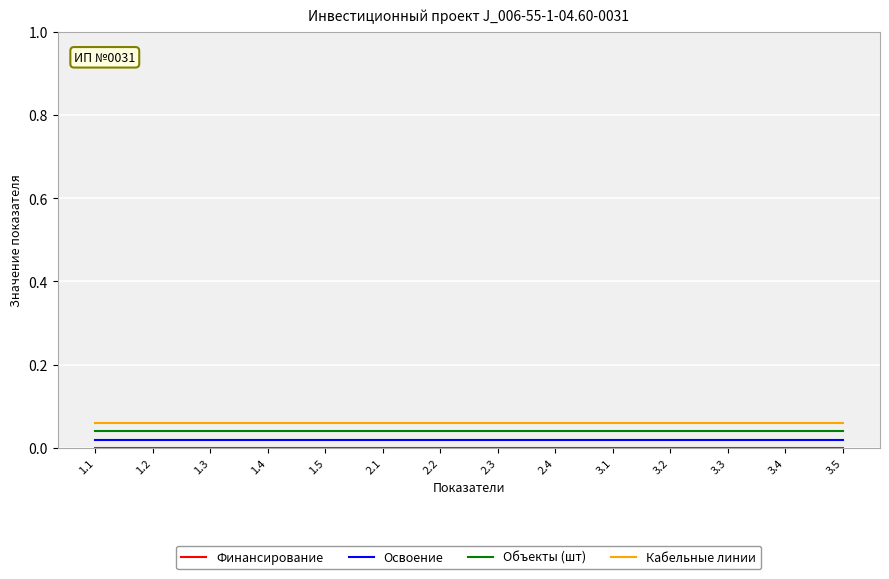

The Объекты (шт) series shows 0.1 at 1.3. True or false?

False